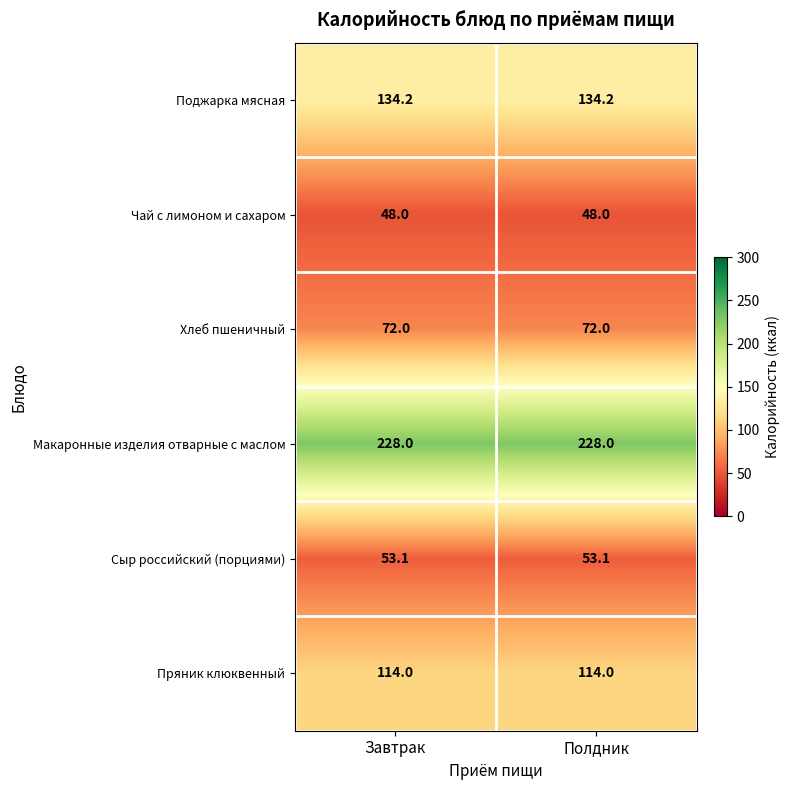

Rank the series by their maximum value, from highest to lowest.

Макаронные изделия отварные с маслом, Поджарка мясная, Пряник клюквенный, Хлеб пшеничный, Сыр российский (порциями), Чай с лимоном и сахаром